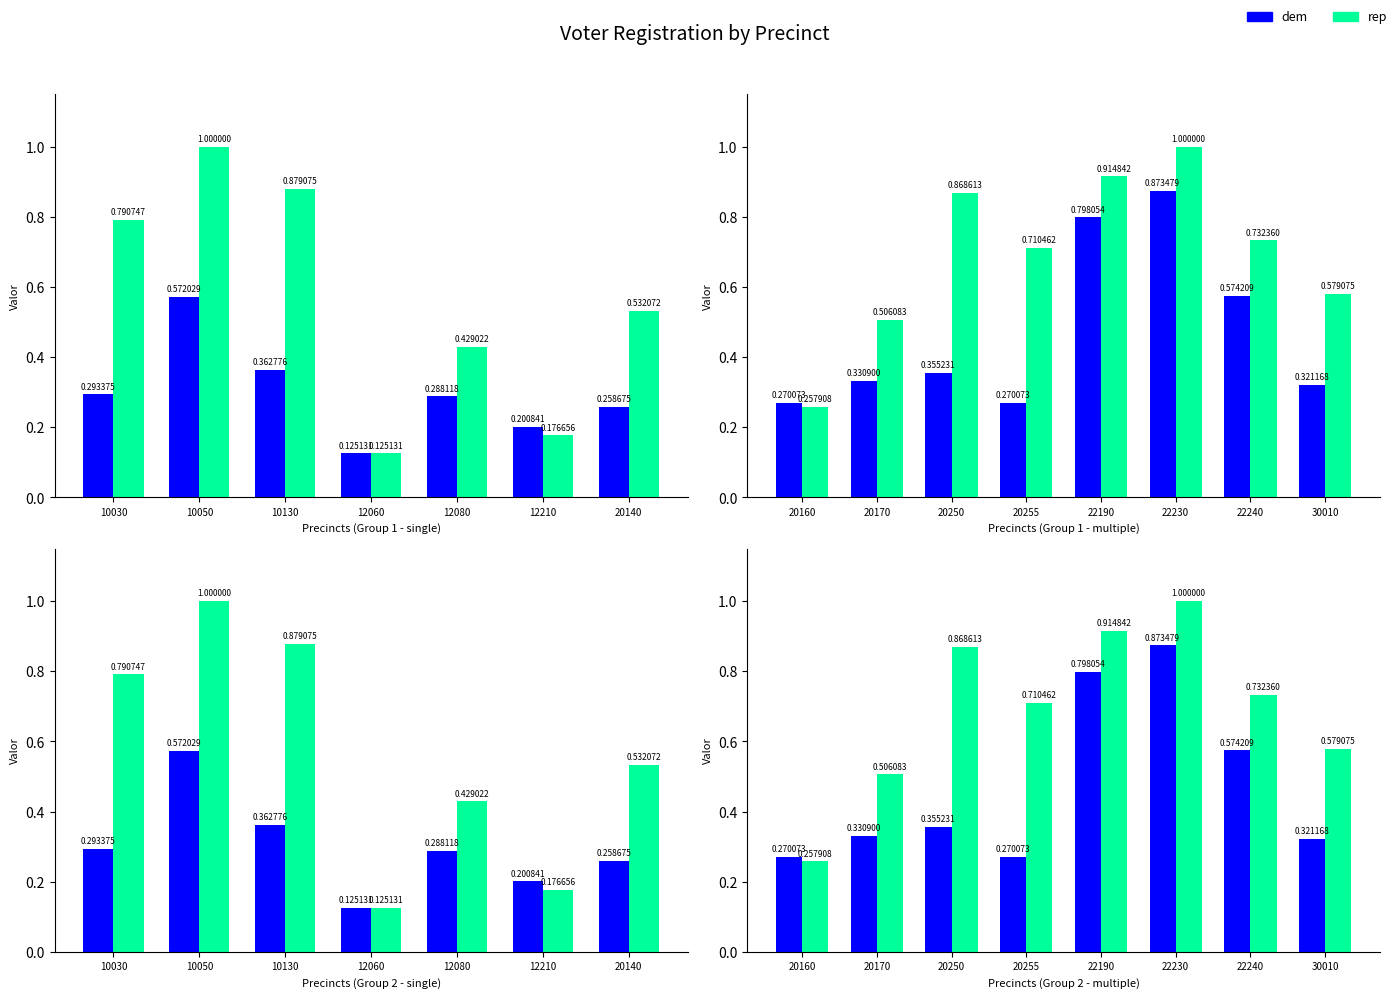

Rank the series by their maximum value, from highest to lowest.

rep, dem